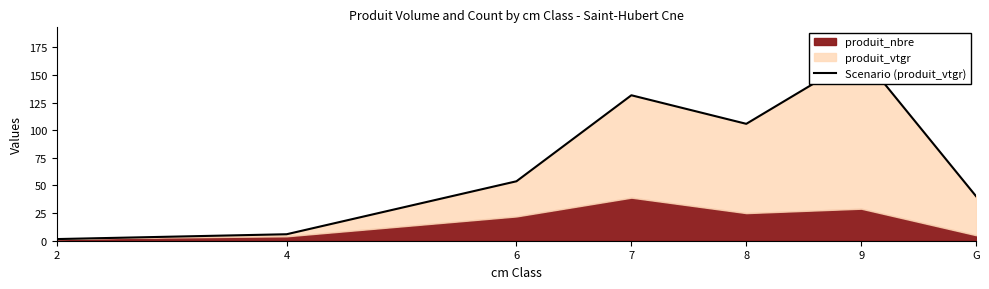

What is the ratio of the value at 9 to the value at 7?

1.3